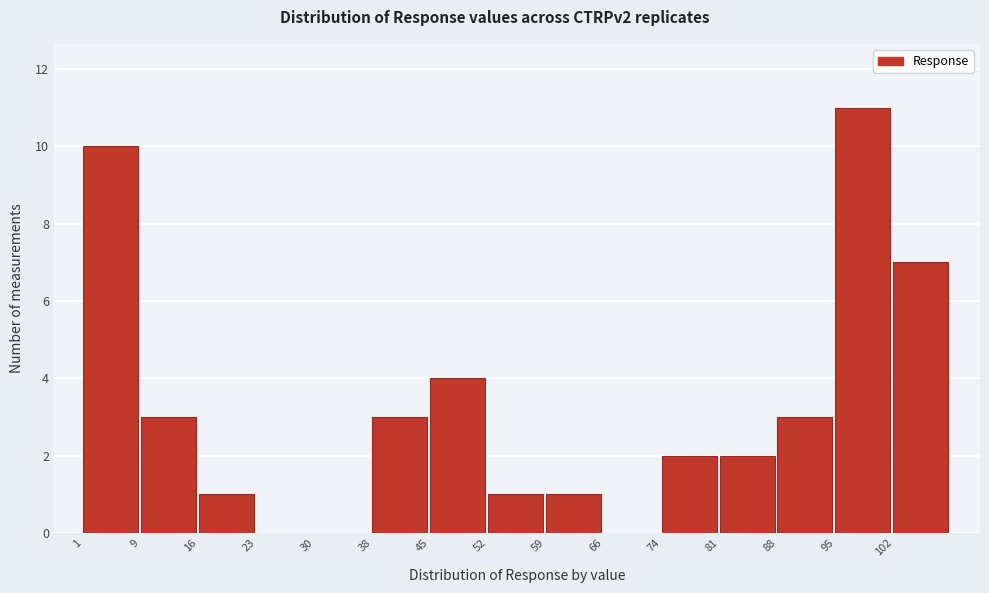

How tall is the bar that spans 74 to 81 on the x-axis? Neither the bar edges nor the heights are printed on the chart, so give them approximately, as read against the axes.

2